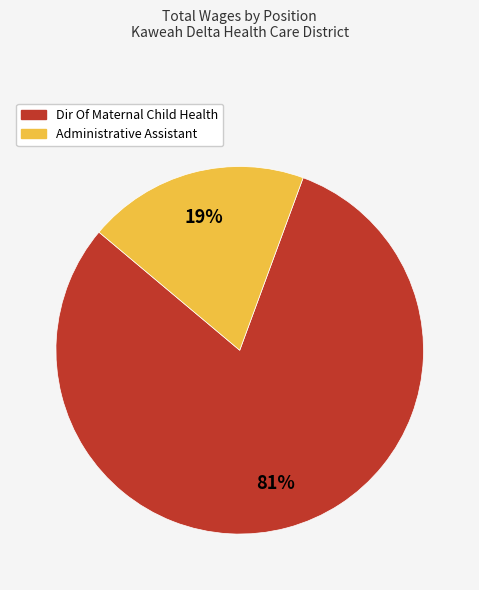

Rank the categories by value from highest to lowest.

Dir Of Maternal Child Health, Administrative Assistant